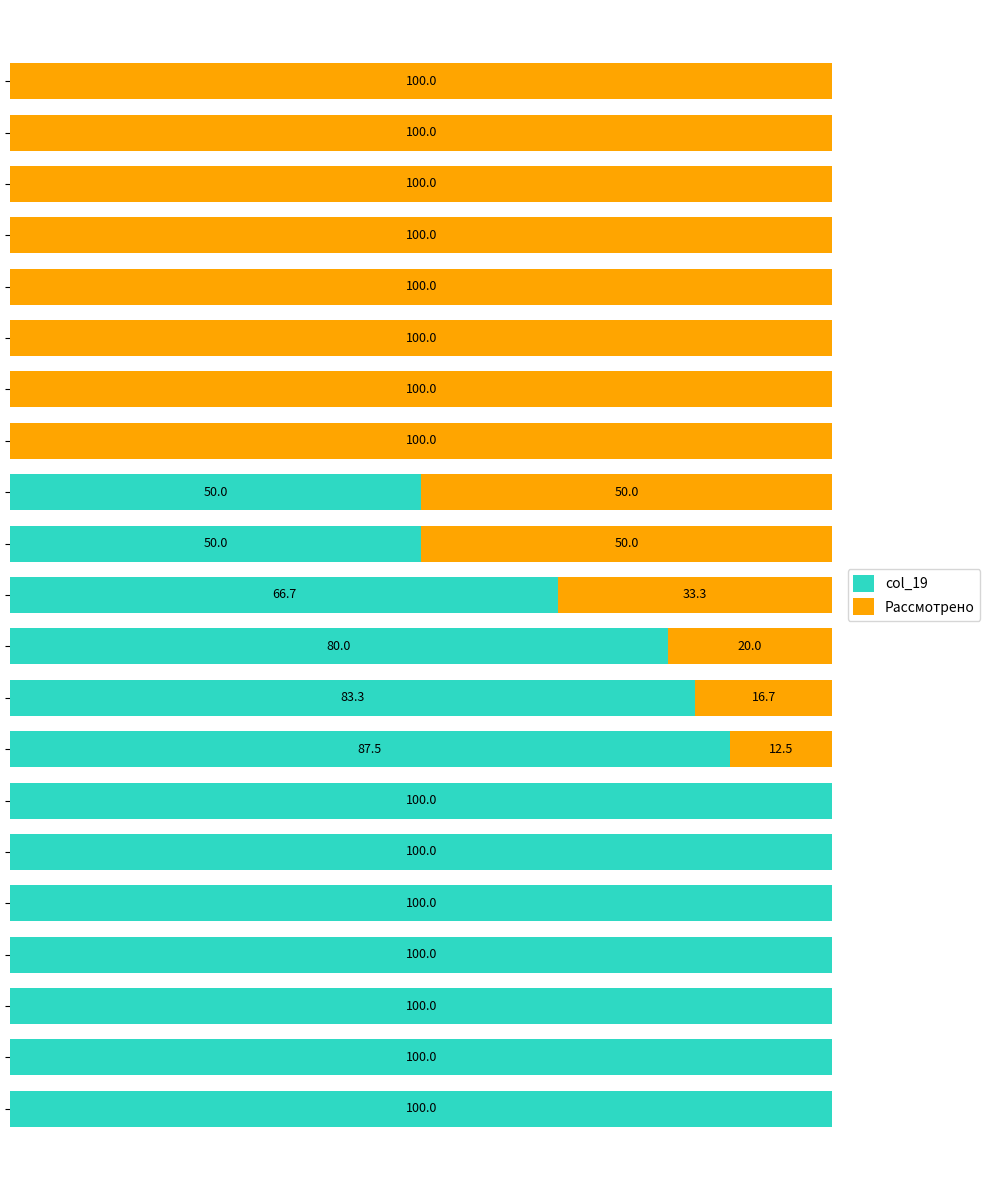

What are all the series names shown in the legend?

col_19, Рассмотрено